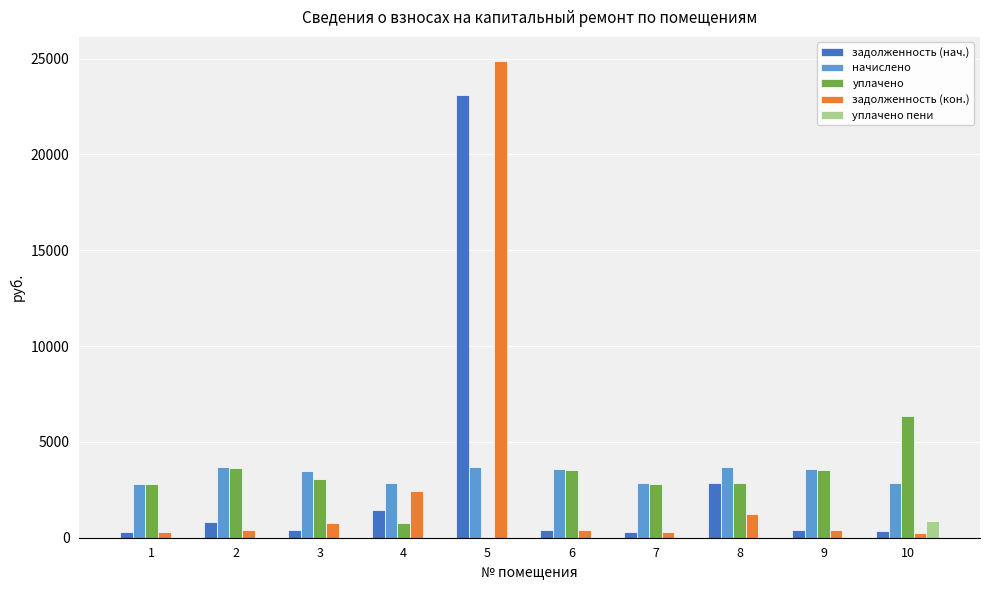

The value of уплачено at 6 is 5098.1. True or false?

False